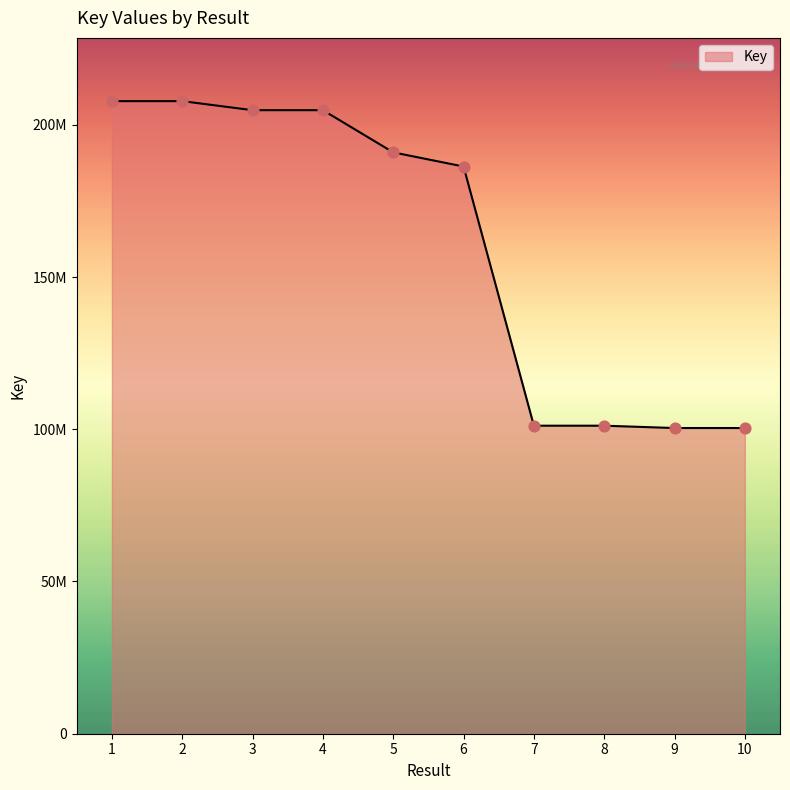

What is the ratio of the value at 9 to the value at 10?

1.0